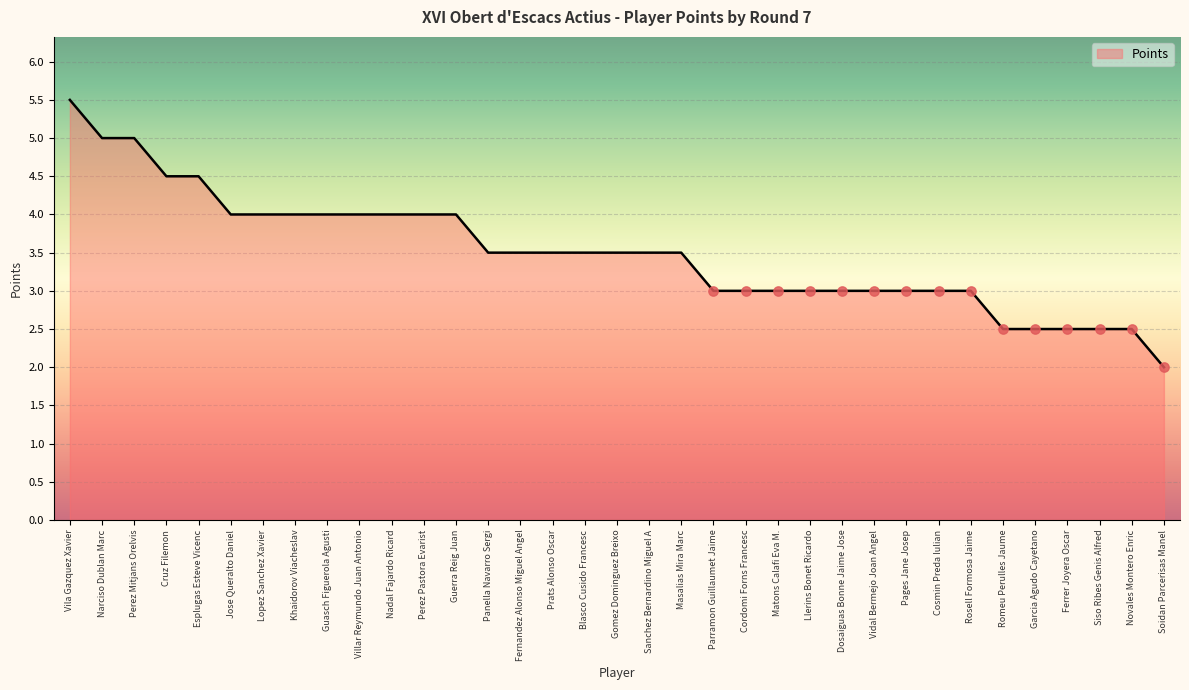

What is the change in value from Jose Queralto Daniel to Gomez Dominguez Breixo?

-0.5